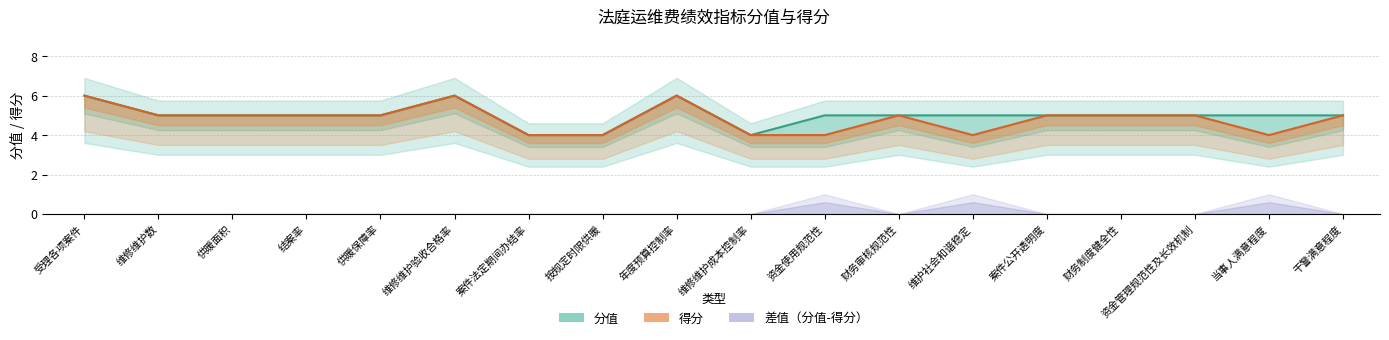

True or false: 分值趋势 has more than 0 points higher than both neighbors.

True